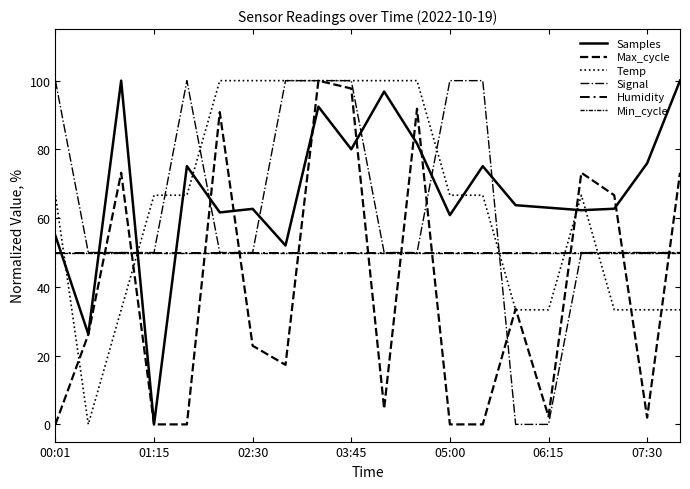

Which series has the largest total across all categories?

Samples